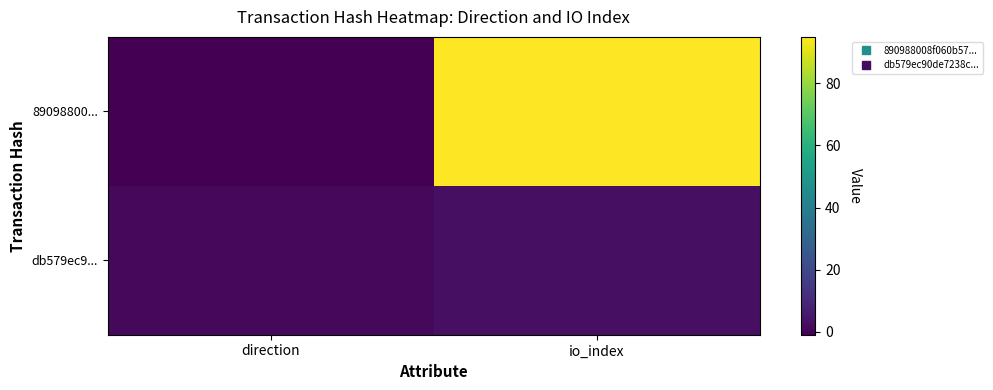

What is the difference between the highest and lowest values at io_index?

92